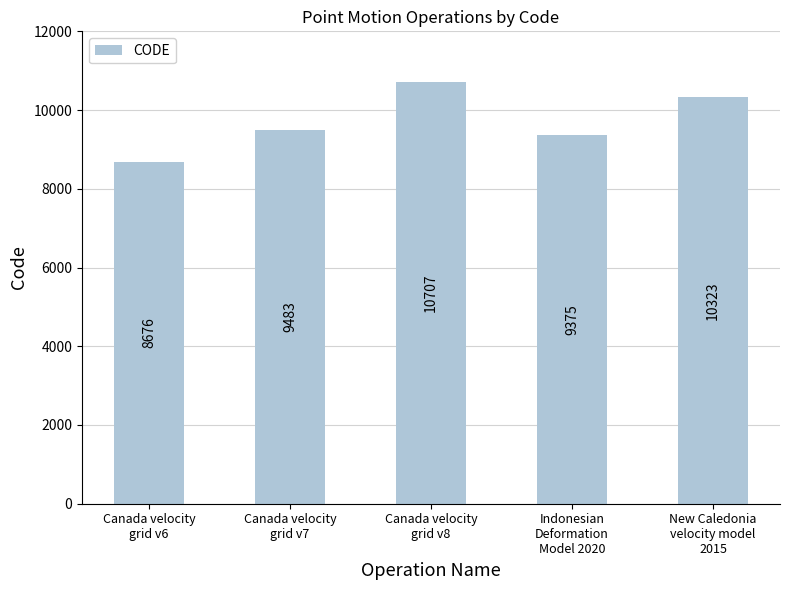

What is the average value?

9713